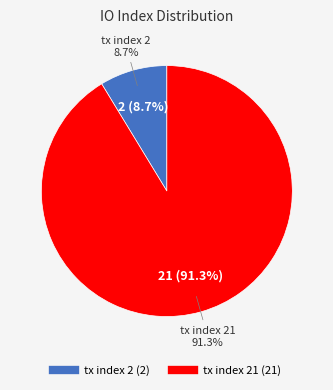

Approximately how many times larger is the value at tx index 21 compared to tx index 2?

10.5